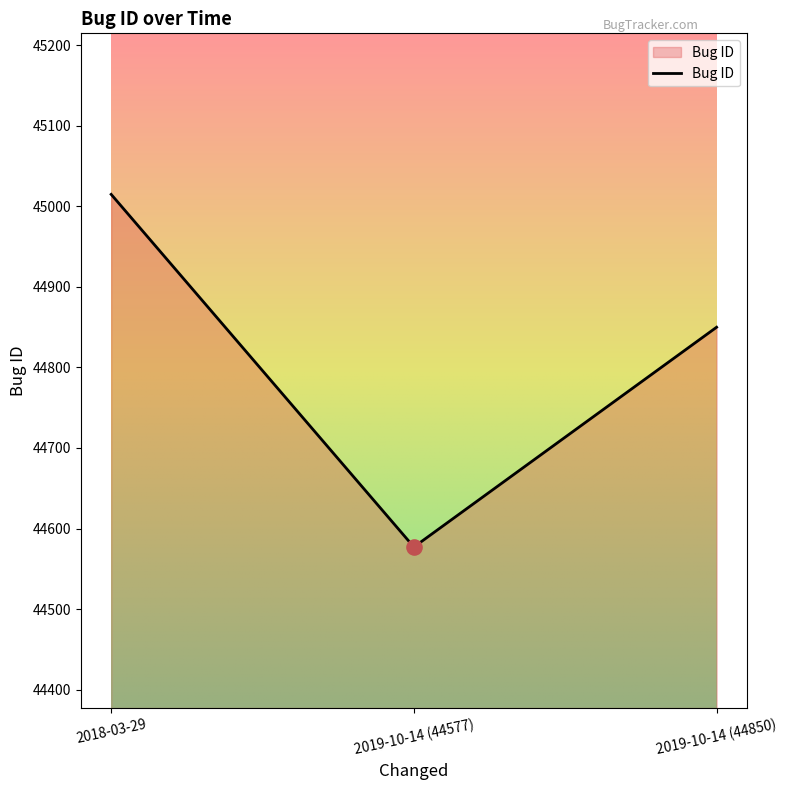

What is the change in value from 2018-03-29 to 2019-10-14 (44577)?

-438